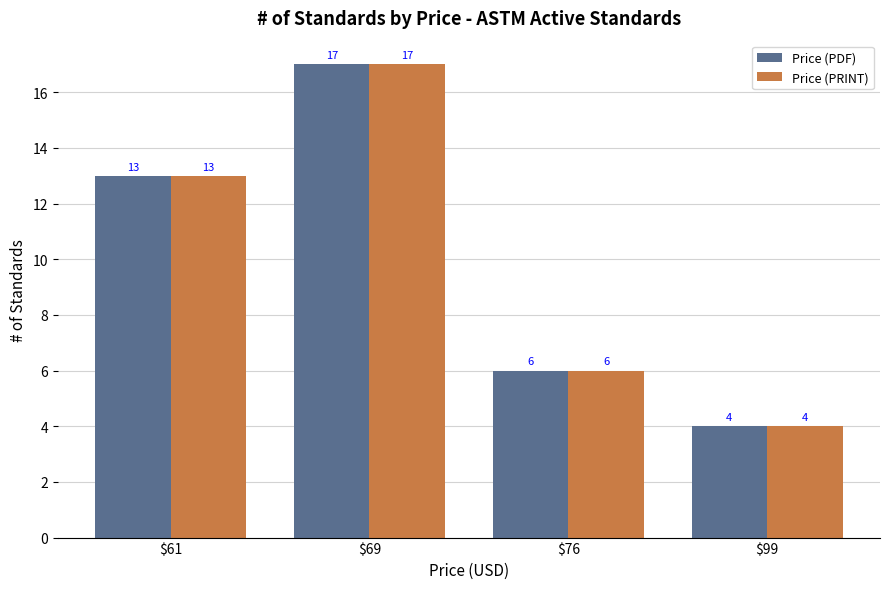

Reading left to right, transcribe all the data shown in this chart.

Price (PDF): $61=13	$69=17	$76=6	$99=4
Price (PRINT): $61=13	$69=17	$76=6	$99=4